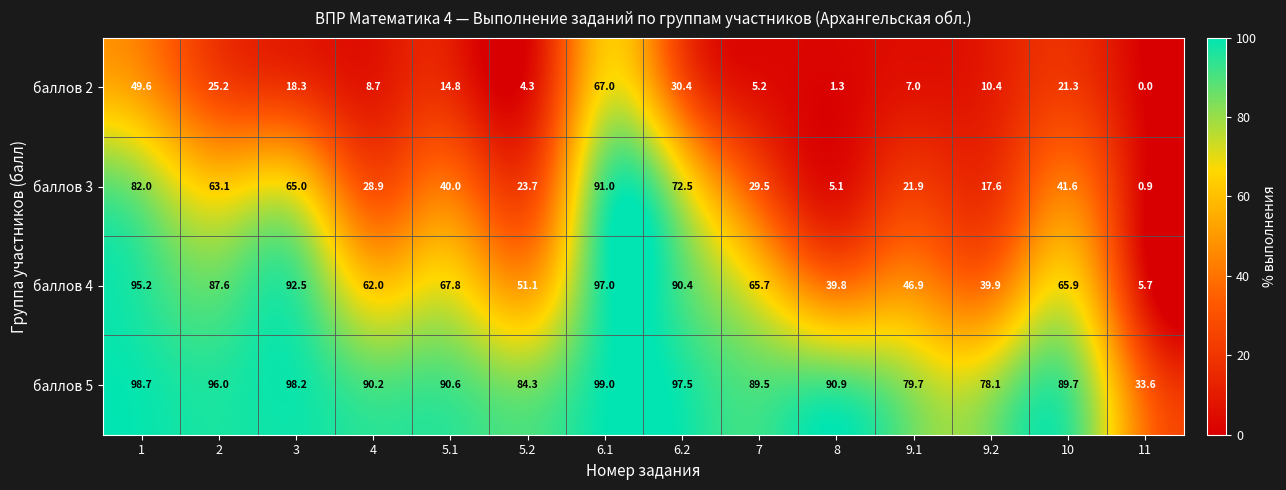

What is the difference between the maximum and minimum values in the баллов 3 series?

90.1